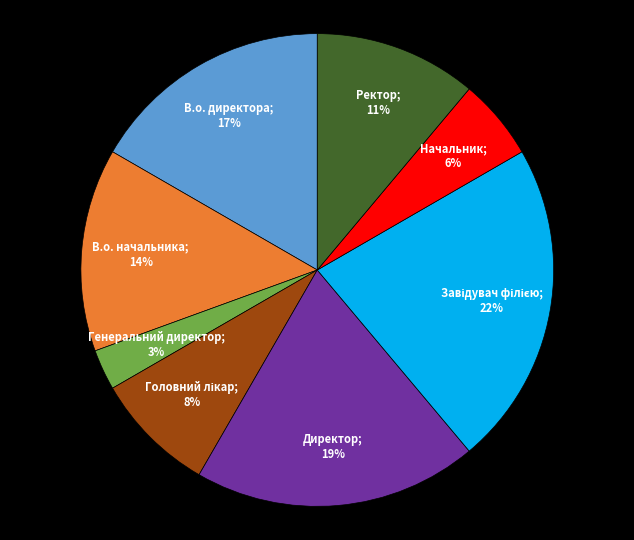

Is there any slice that represents more than half of the pie?

No